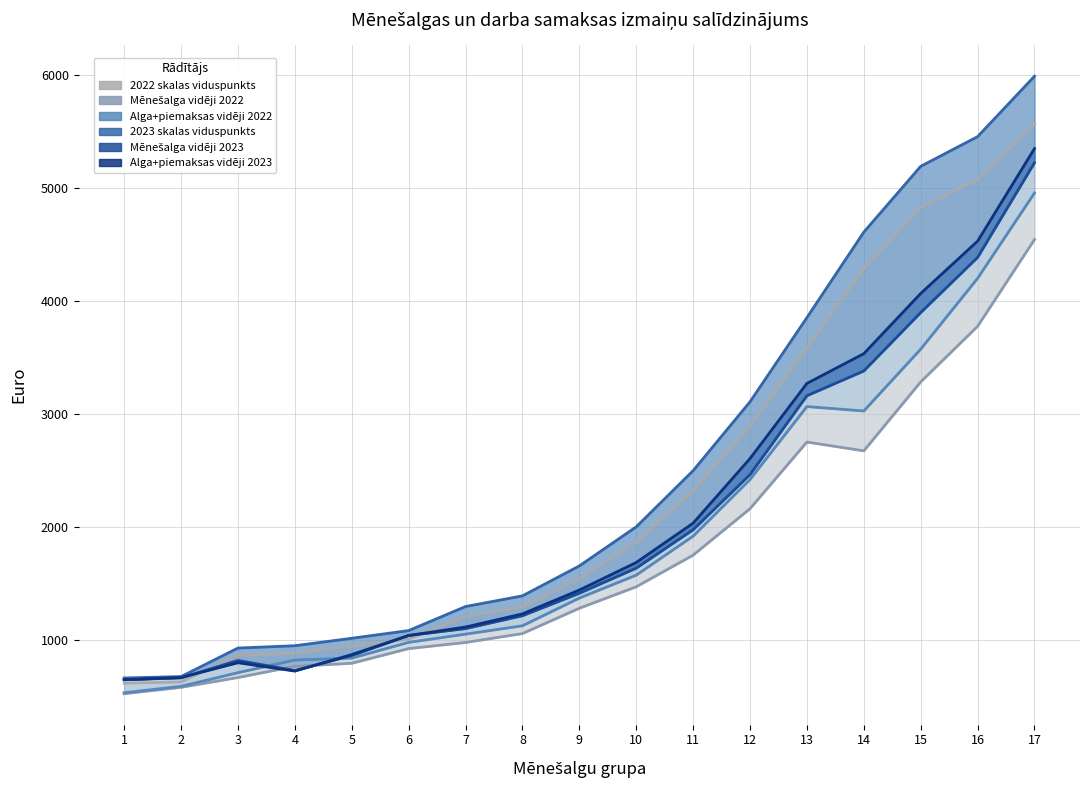

What is the value of the Mēnešalga vidēji 2022 point at the 17th from the left?

4541.0